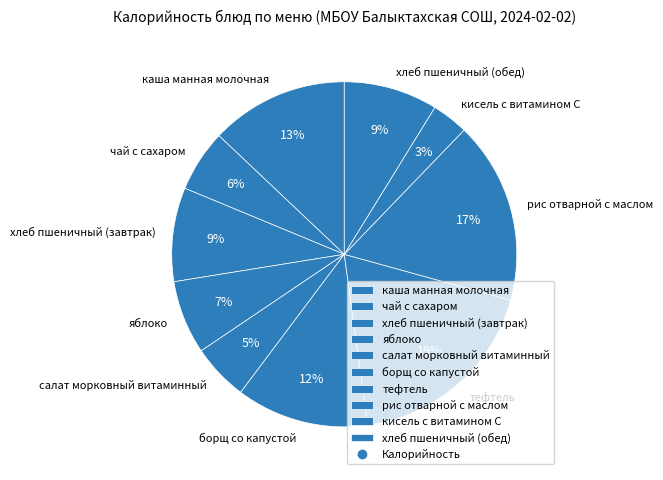

Does any single category account for the majority?

No